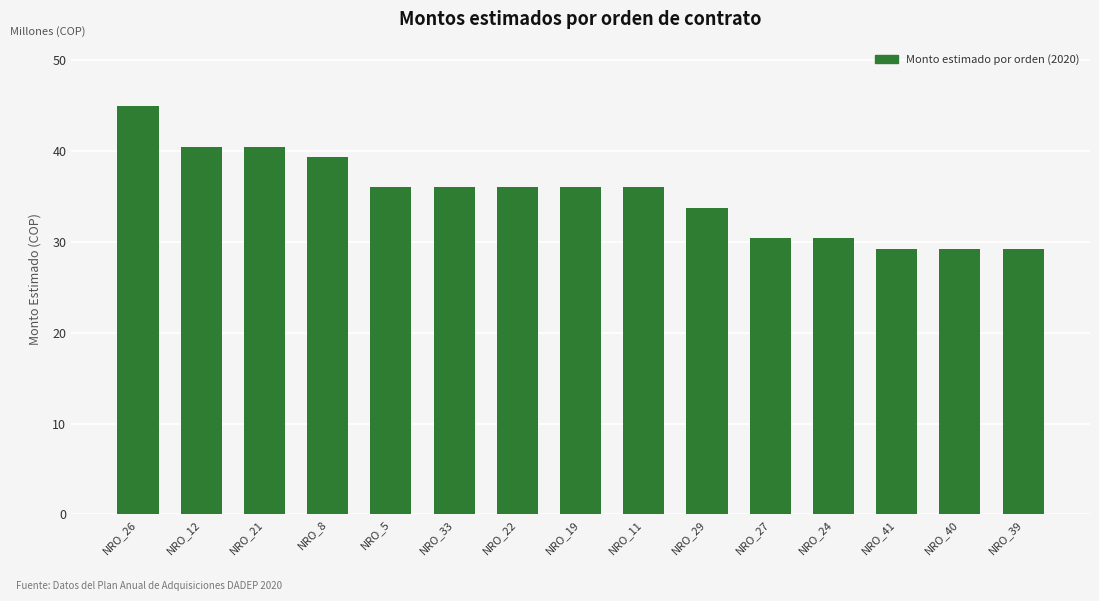

Are the bars horizontal?

No